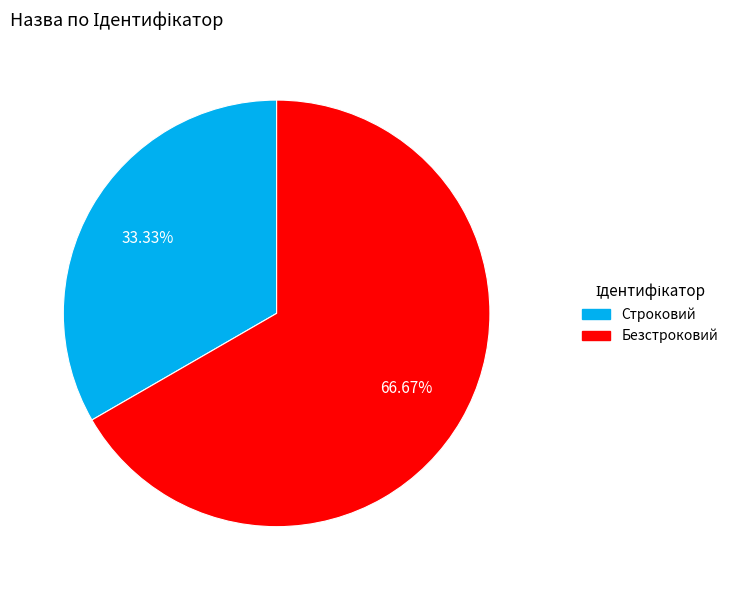

What is the majority slice?

Безстроковий